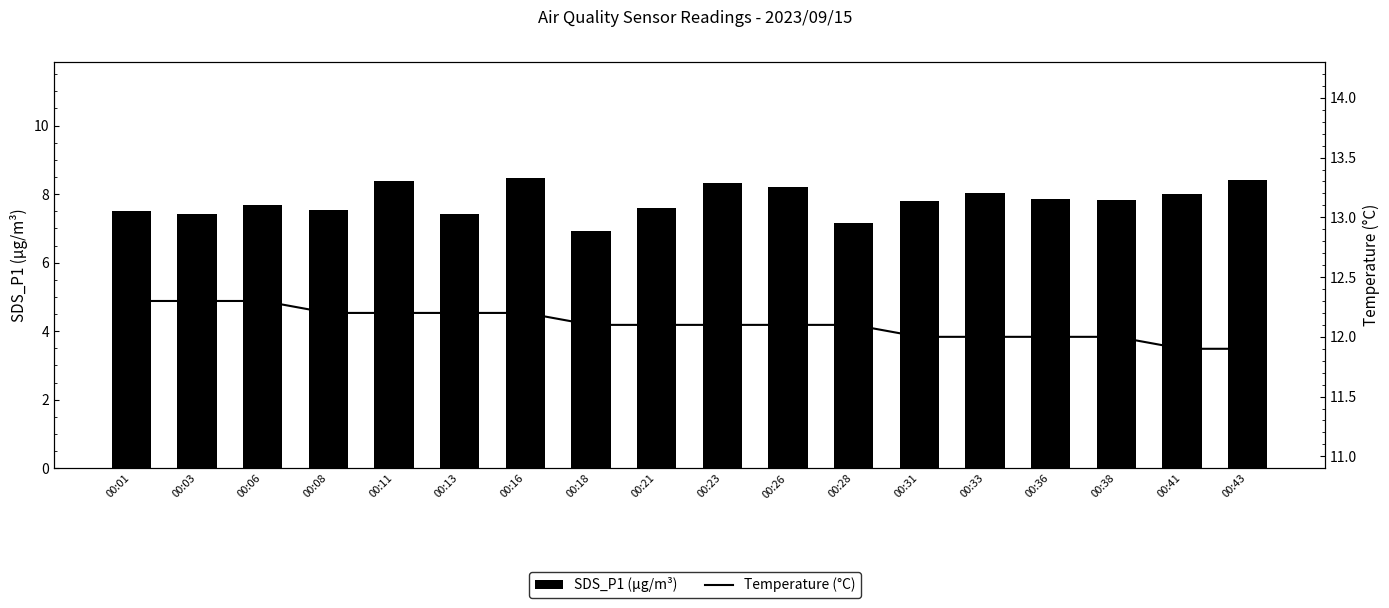

Reading right to left, list all the values displayed in this chart.

SDS_P1 (µg/m³): 00:43=8.4	00:41=8.0	00:38=7.8	00:36=7.9	00:33=8.0	00:31=7.8	00:28=7.2	00:26=8.2	00:23=8.3	00:21=7.6	00:18=6.9	00:16=8.5	00:13=7.4	00:11=8.4	00:08=7.5	00:06=7.7	00:03=7.4	00:01=7.5
Temperature (°C): 00:43=11.9	00:41=11.9	00:38=12.0	00:36=12.0	00:33=12.0	00:31=12.0	00:28=12.1	00:26=12.1	00:23=12.1	00:21=12.1	00:18=12.1	00:16=12.2	00:13=12.2	00:11=12.2	00:08=12.2	00:06=12.3	00:03=12.3	00:01=12.3